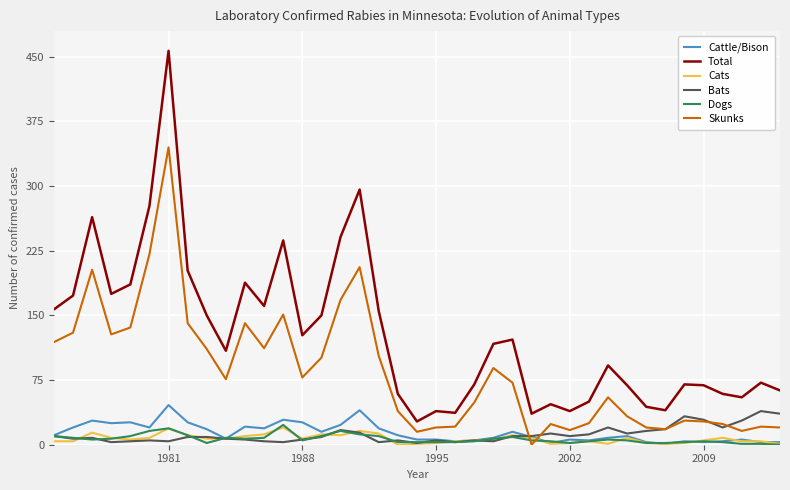

Which series has the largest total across all categories?

Total